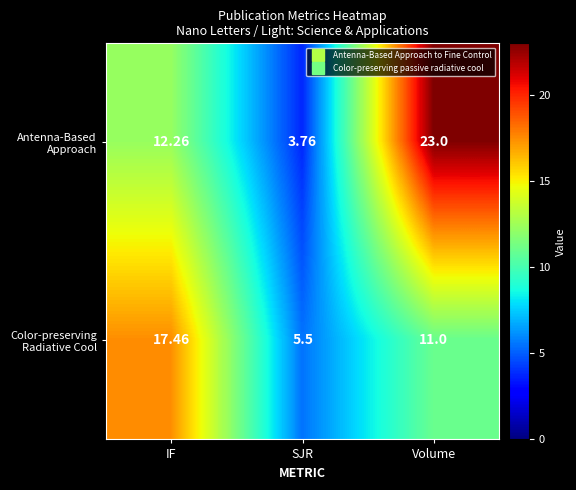

At which category is the sum across all series the highest?

Volume